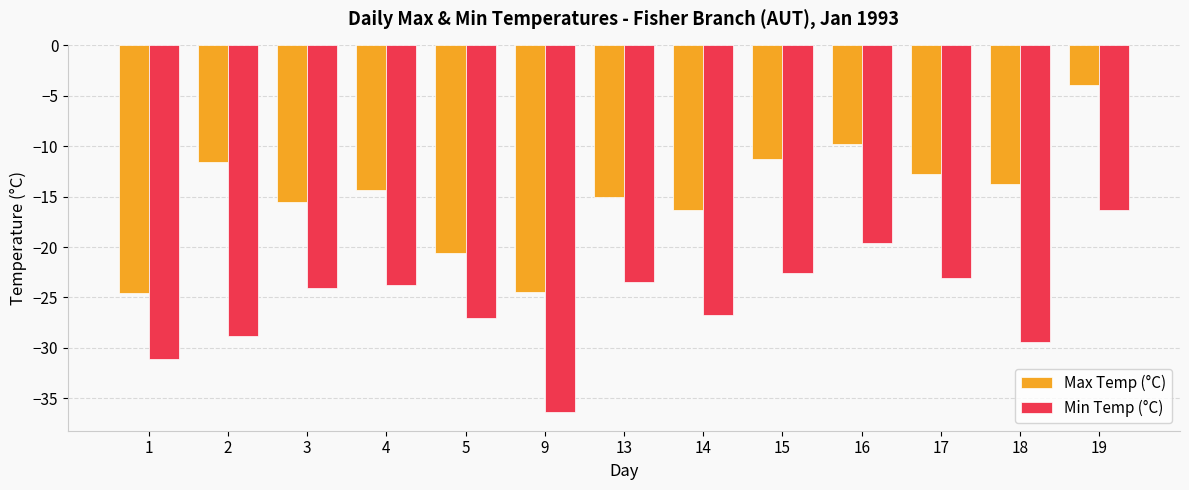

How many groups of bars are there?

13